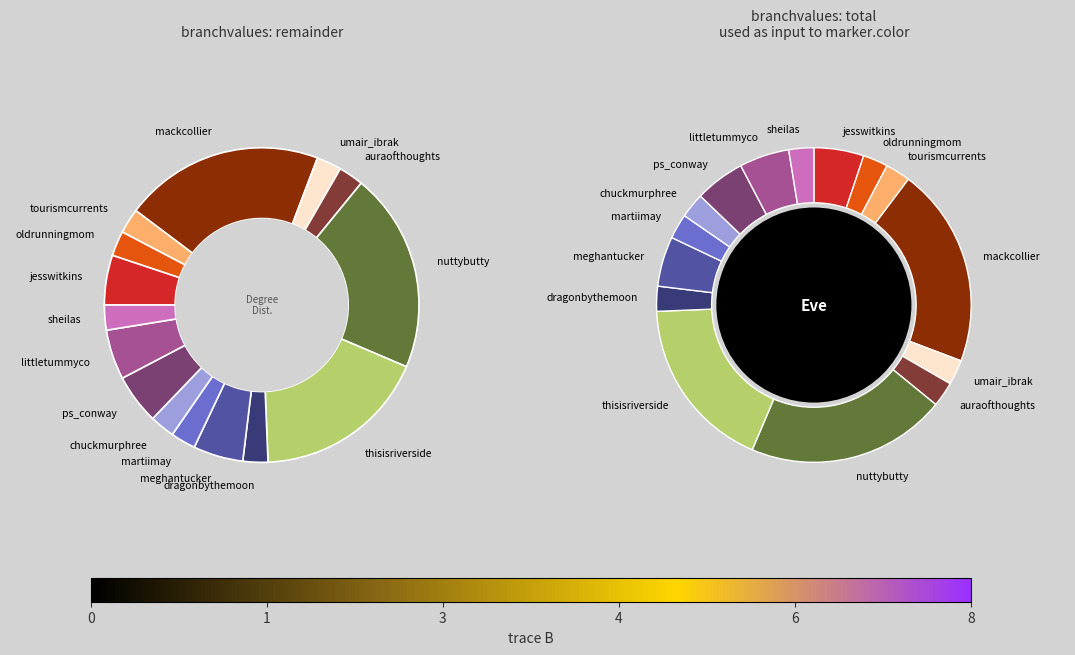

Approximately how many times larger is the value at chuckmurphree compared to nuttybutty?

0.1